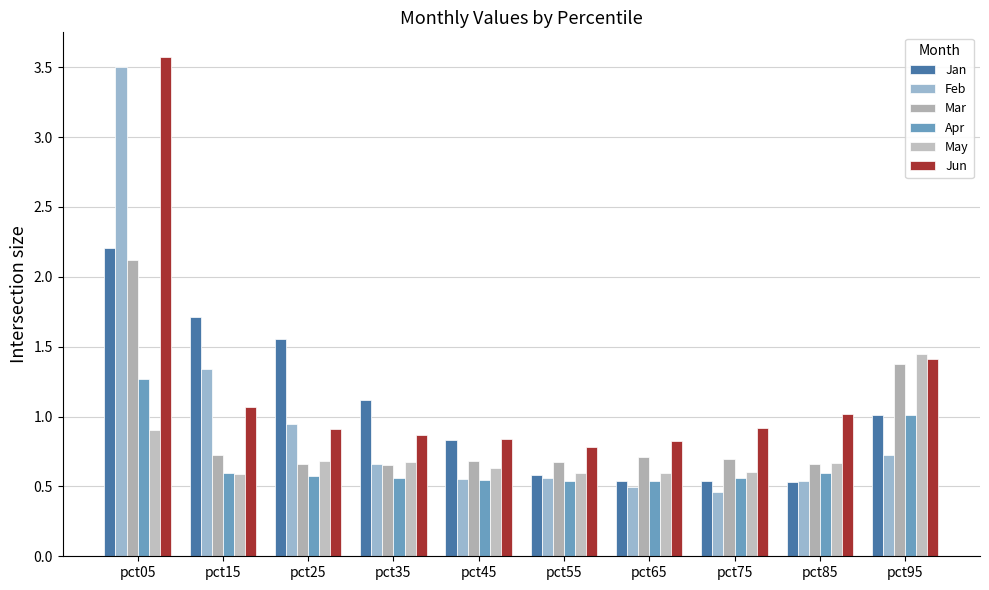

How many categories are shown in the chart?

10